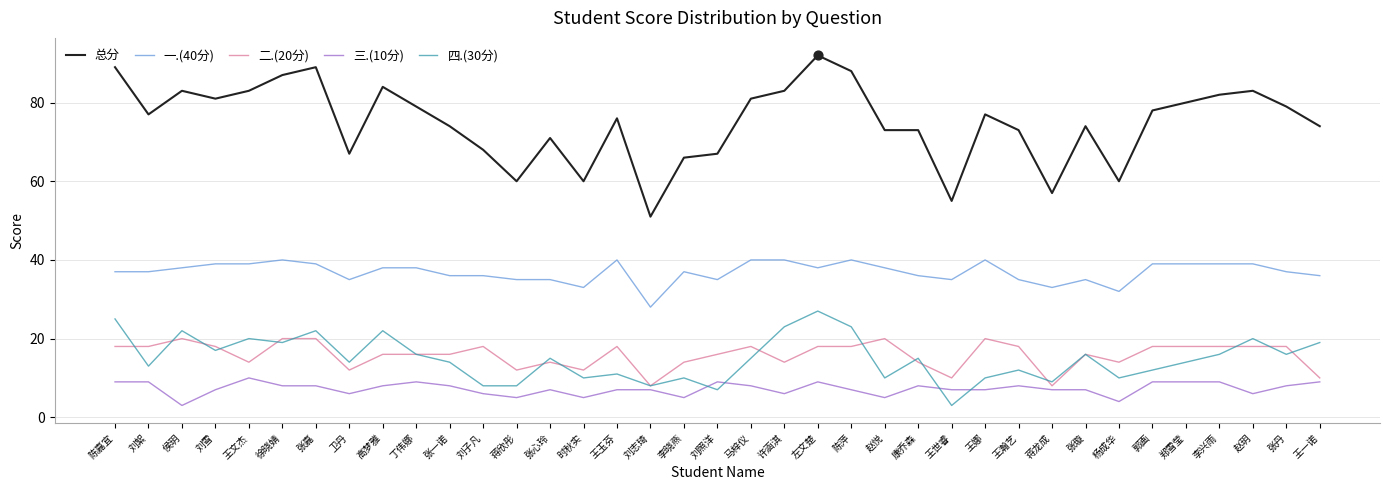

Which series has the largest total across all categories?

总分